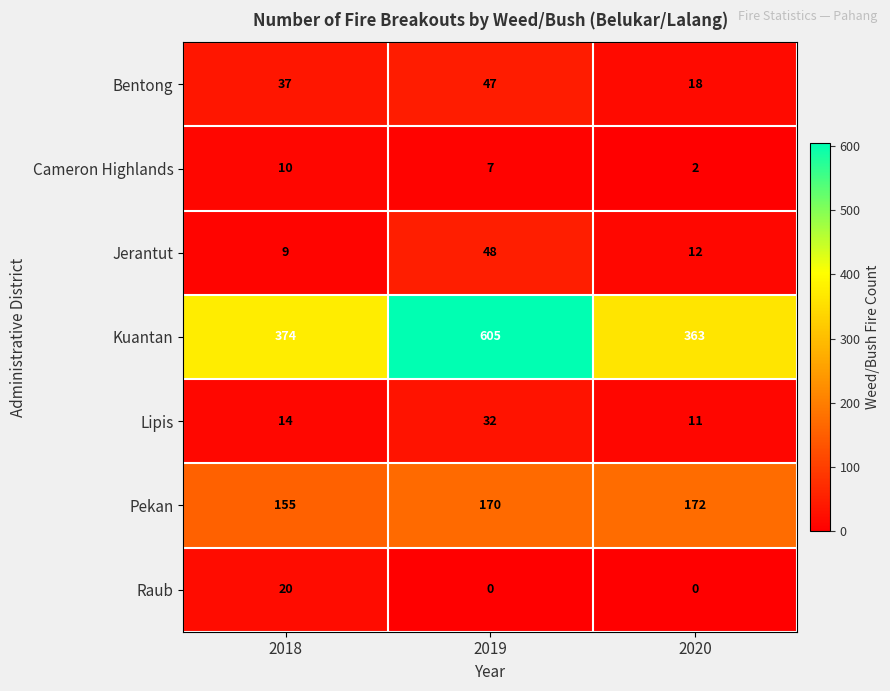

How many categories are shown in the chart?

3